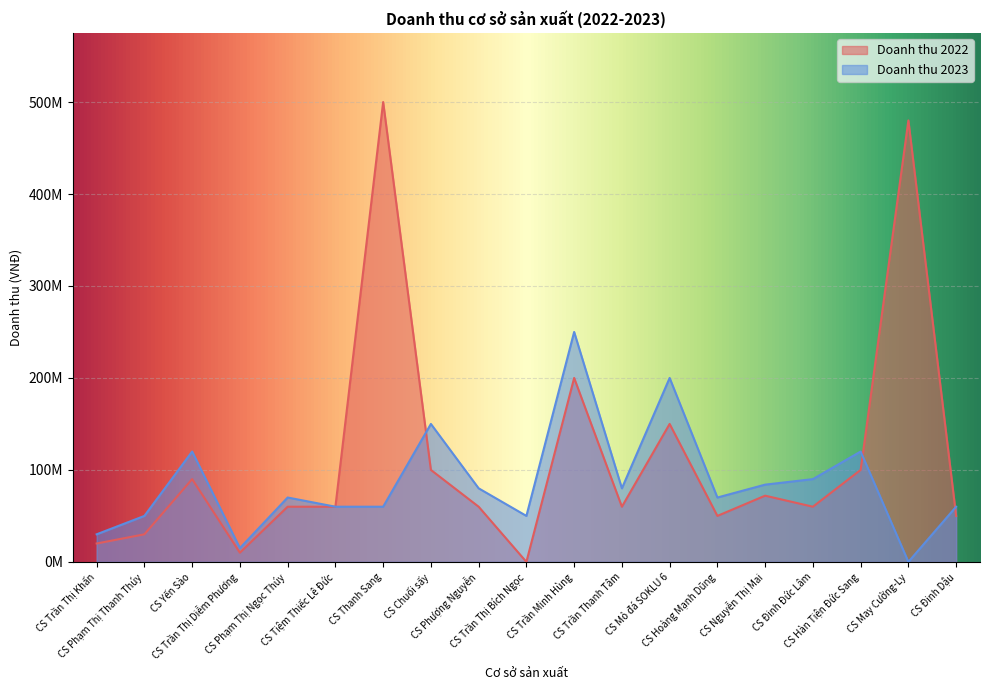

How many values in the Doanh thu 2022 series are below 60000000?

6